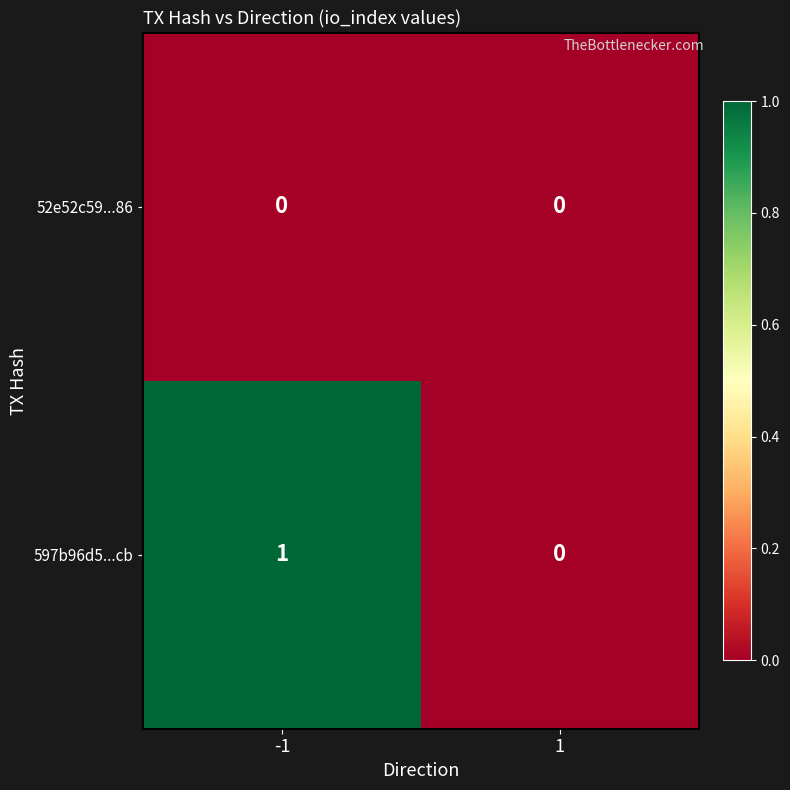

Is the value of 52e52c59...86 at -1 greater than the value of 597b96d5...cb at -1?

No